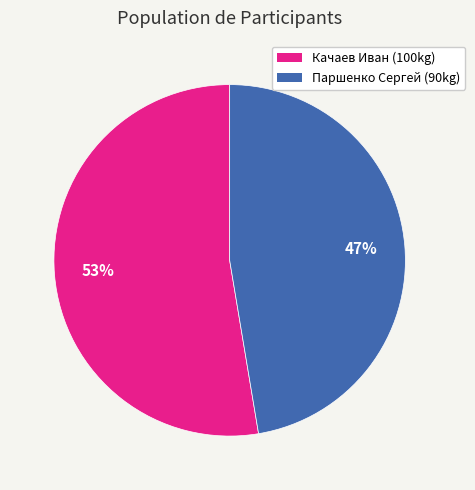

How many segments does this pie chart have?

2